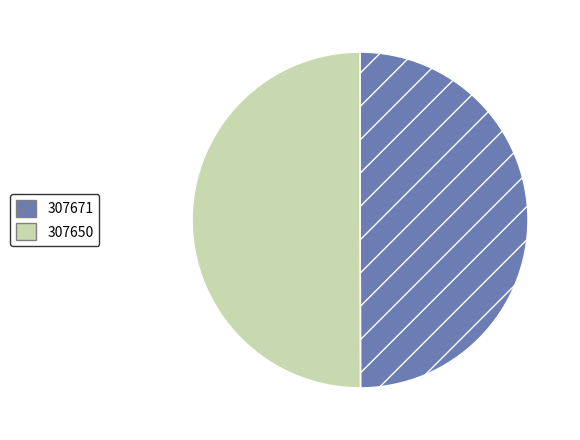

The 307671 slice represents 50% of the pie. True or false?

True